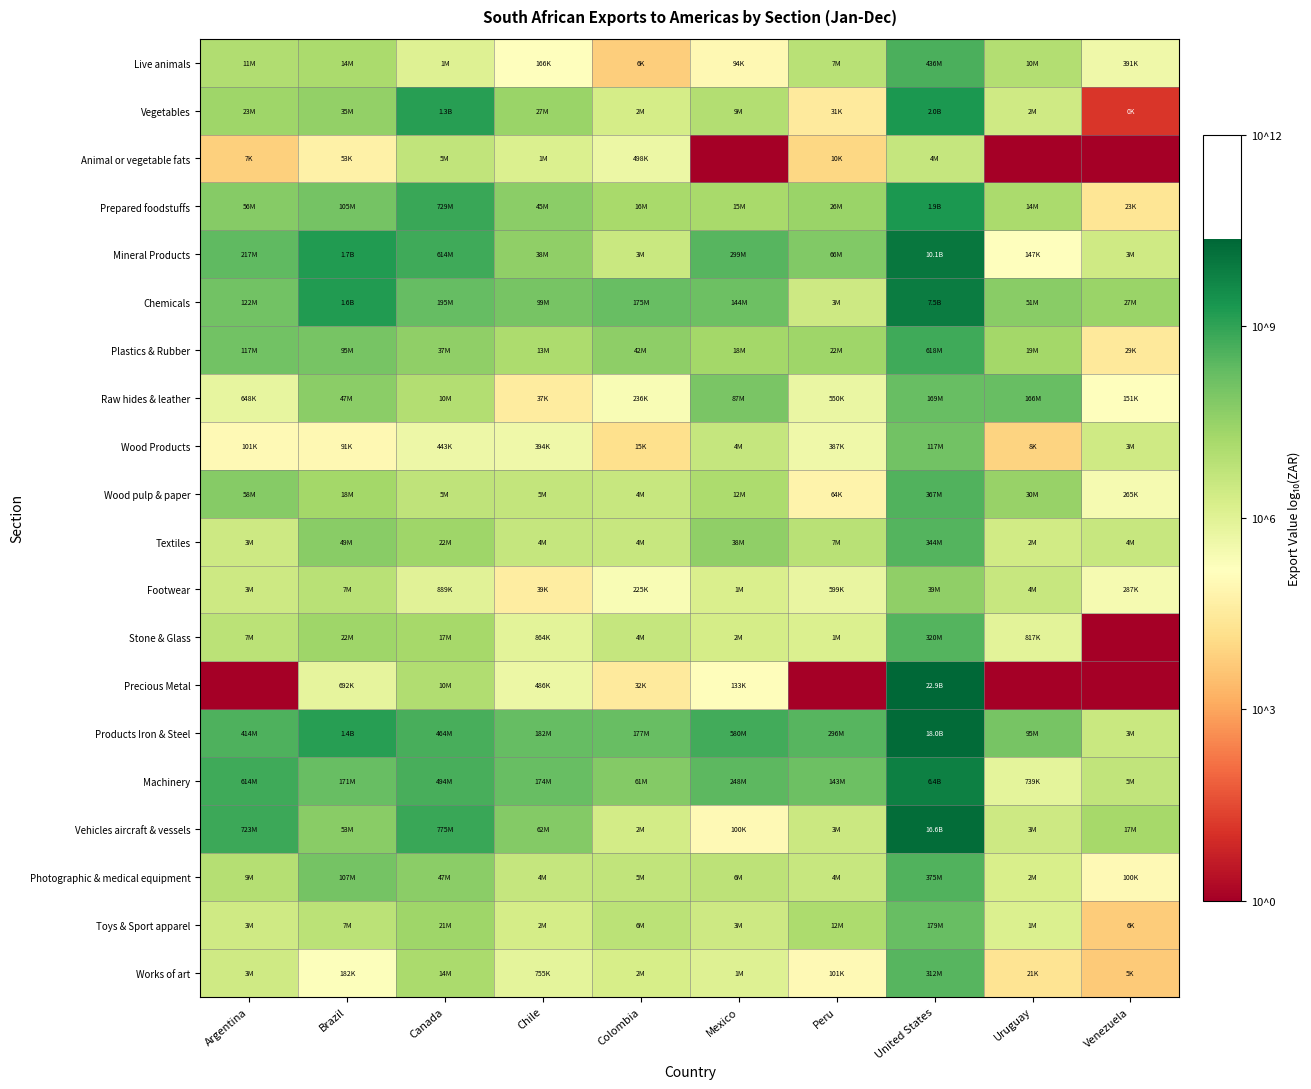

Which series has the widest spread of values?

Precious Metal